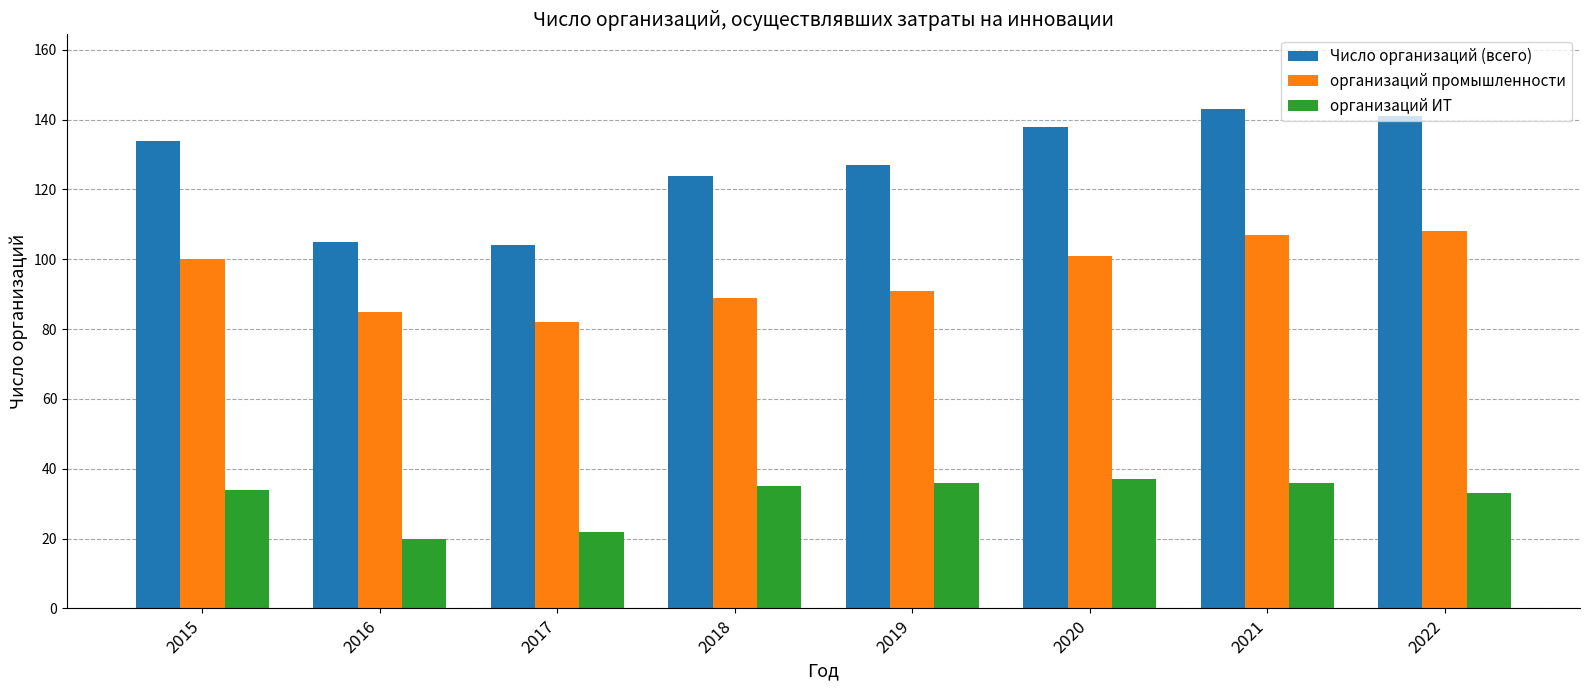

Which series has the largest total across all categories?

Число организаций (всего)